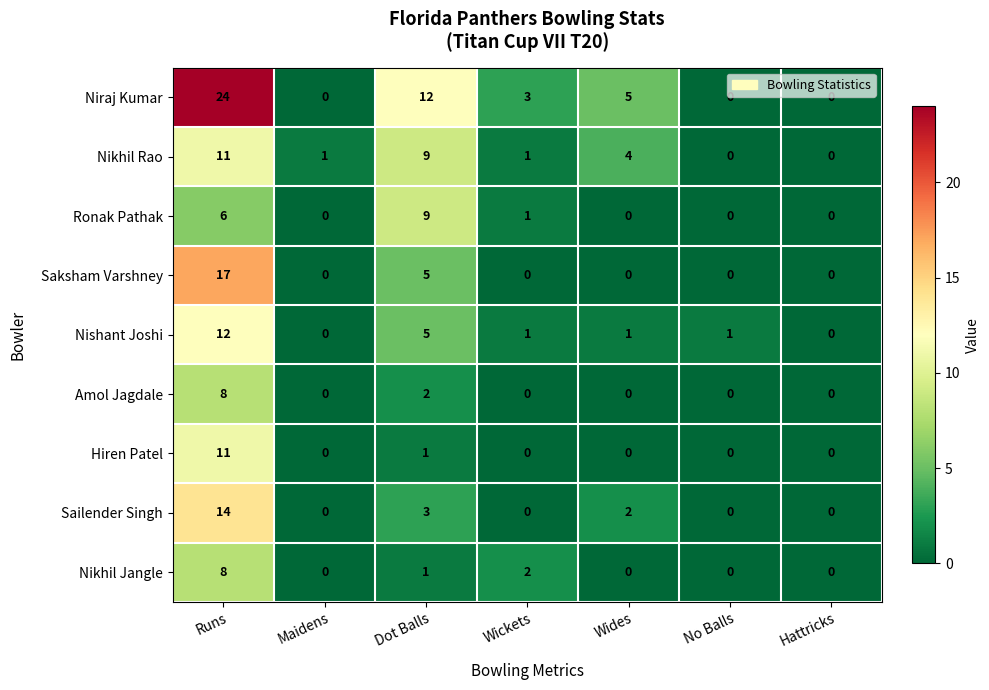

True or false: Hiren Patel has a value of 6 at Wickets.

False